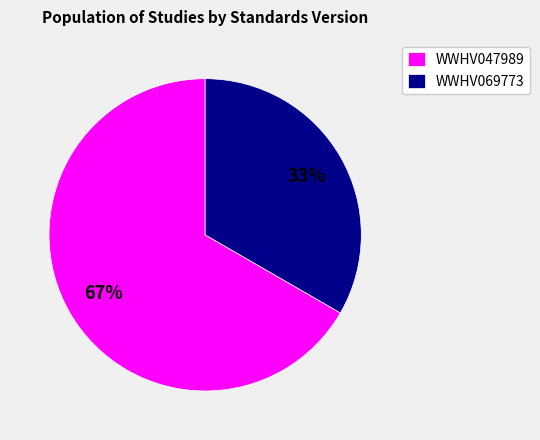

True or false: WWHV047989 accounts for 67% of the total.

True